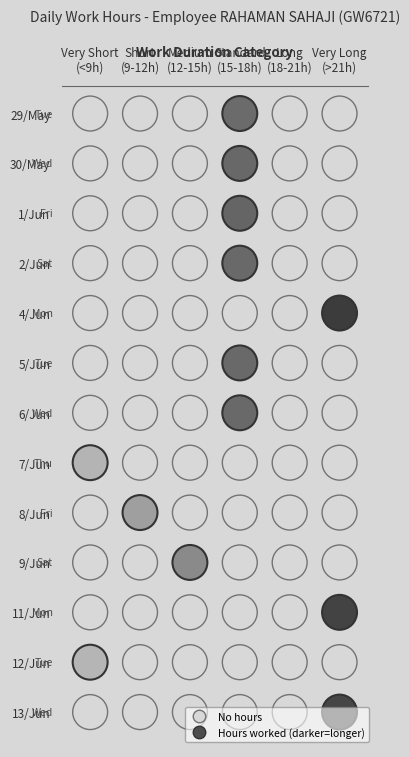

At how many categories does at least one series exceed 21?

2